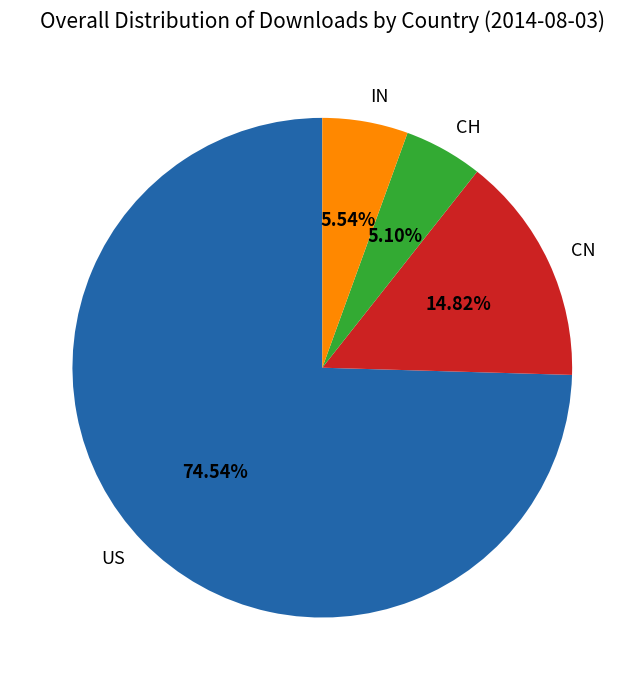

Is it true that CH is 12% of the pie?

False